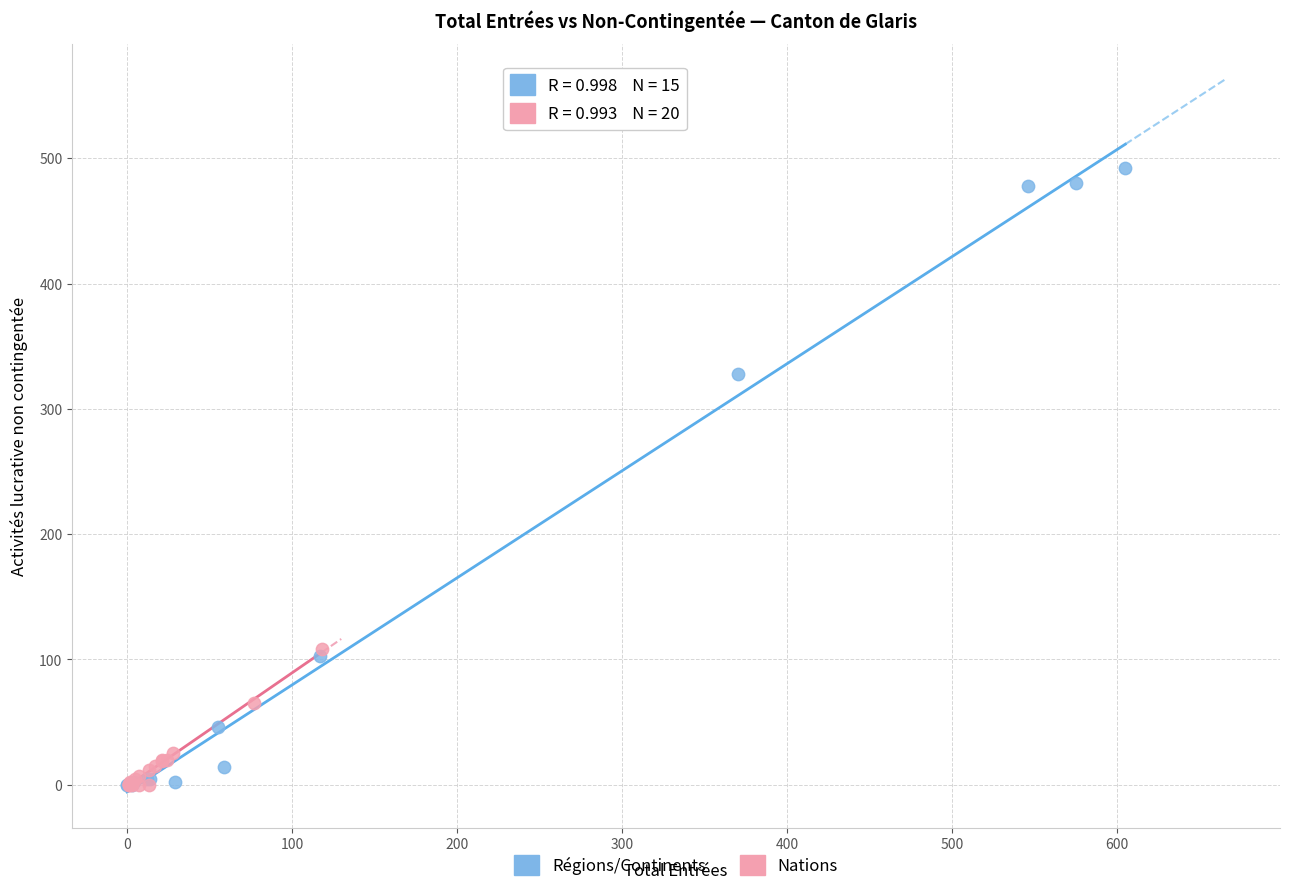

What are all the series names shown in the legend?

Régions/Continents, Nations